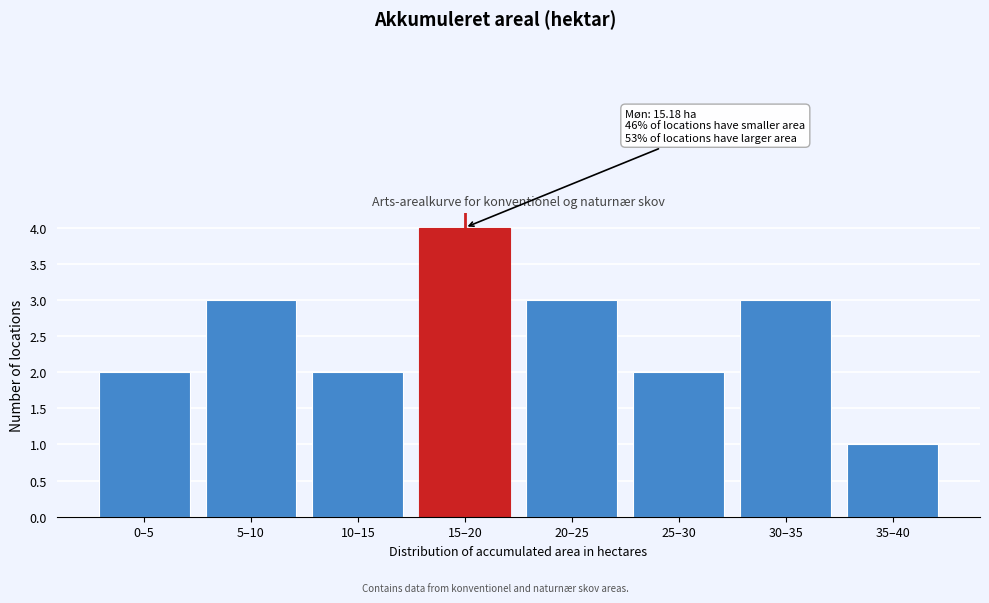

Reading left to right, extract all data points from this chart.

0–5=2	5–10=3	10–15=2	15–20=4	20–25=3	25–30=2	30–35=3	35–40=1